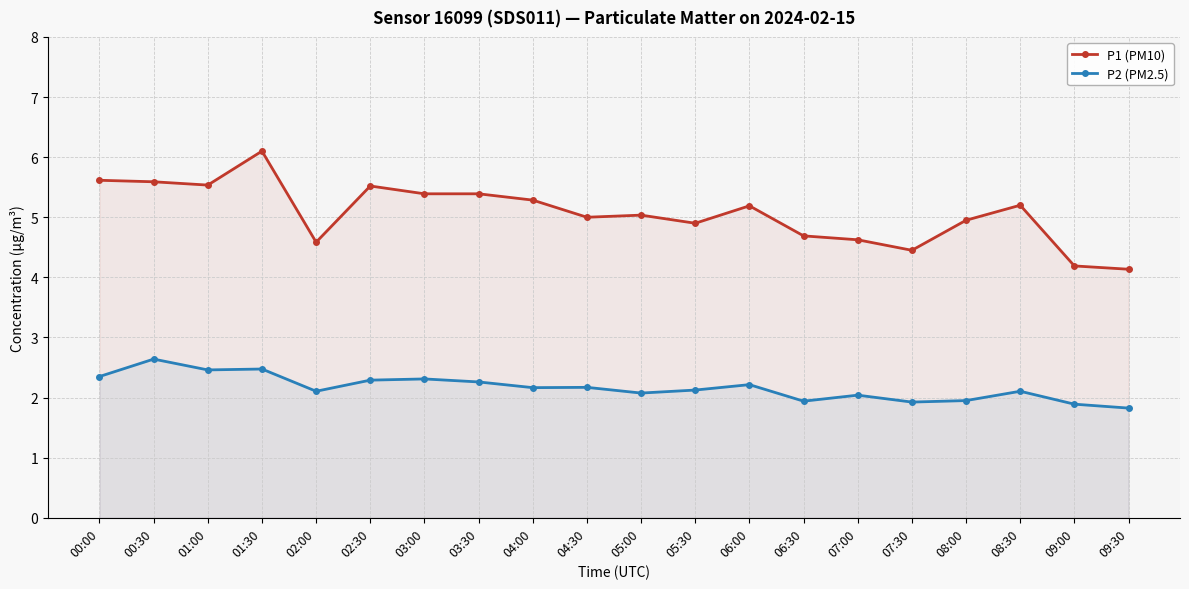

Which series has the largest range (max minus min)?

P1 (PM10)